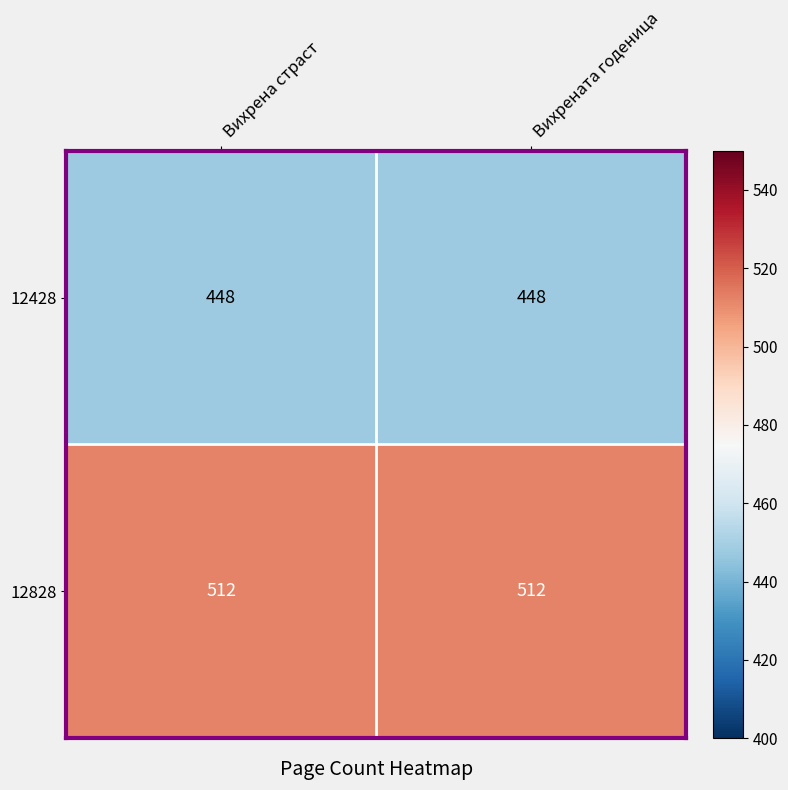

What is the total value across all series at Вихрената годеница?

960